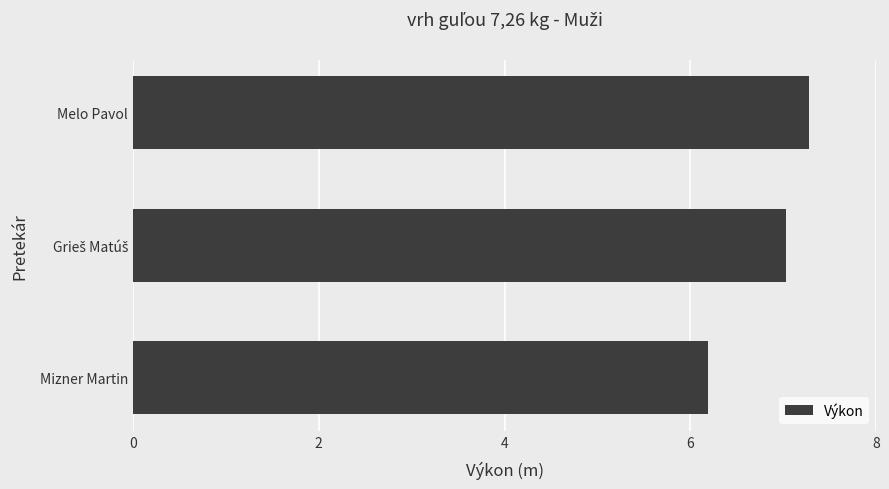

What is the change in value from Mizner Martin to Melo Pavol?

+1.1